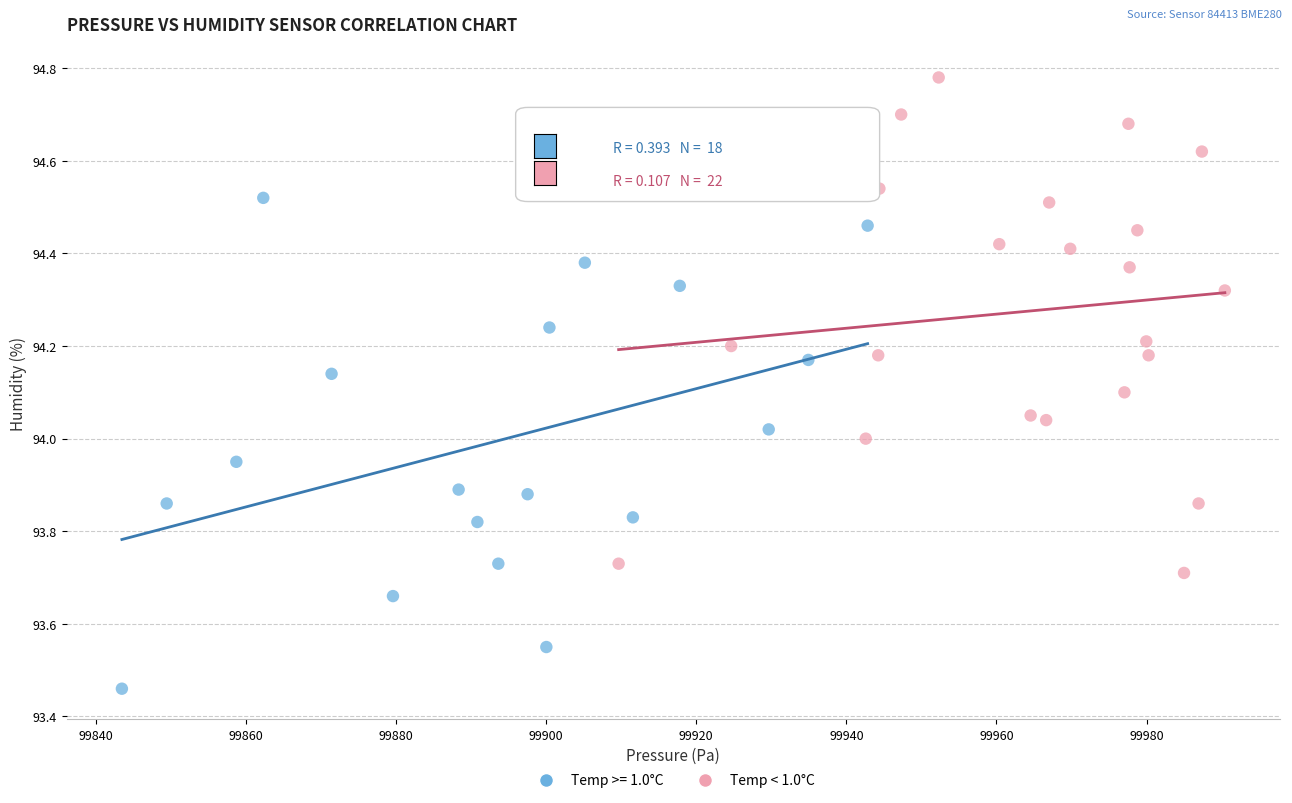

Which series contains the highest Y value?

Temp < 1.0°C